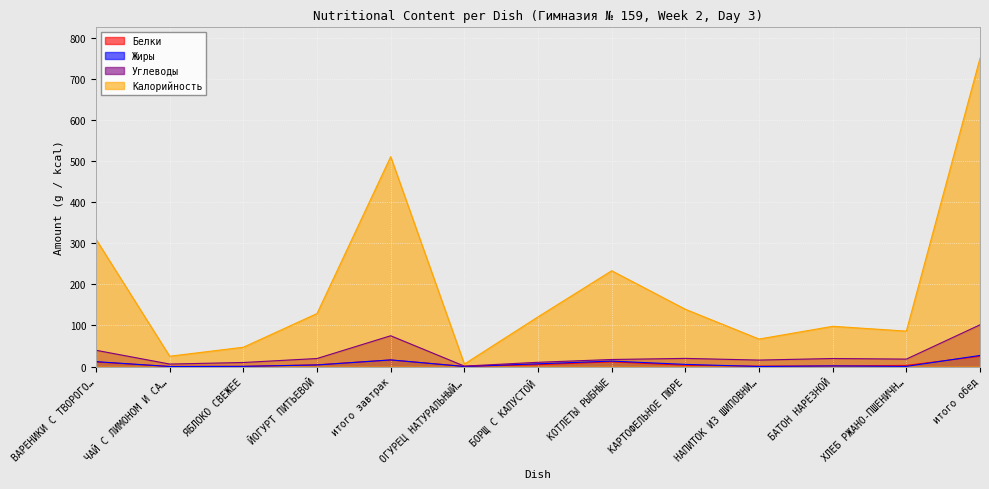

Which series has the largest total across all categories?

Калорийность